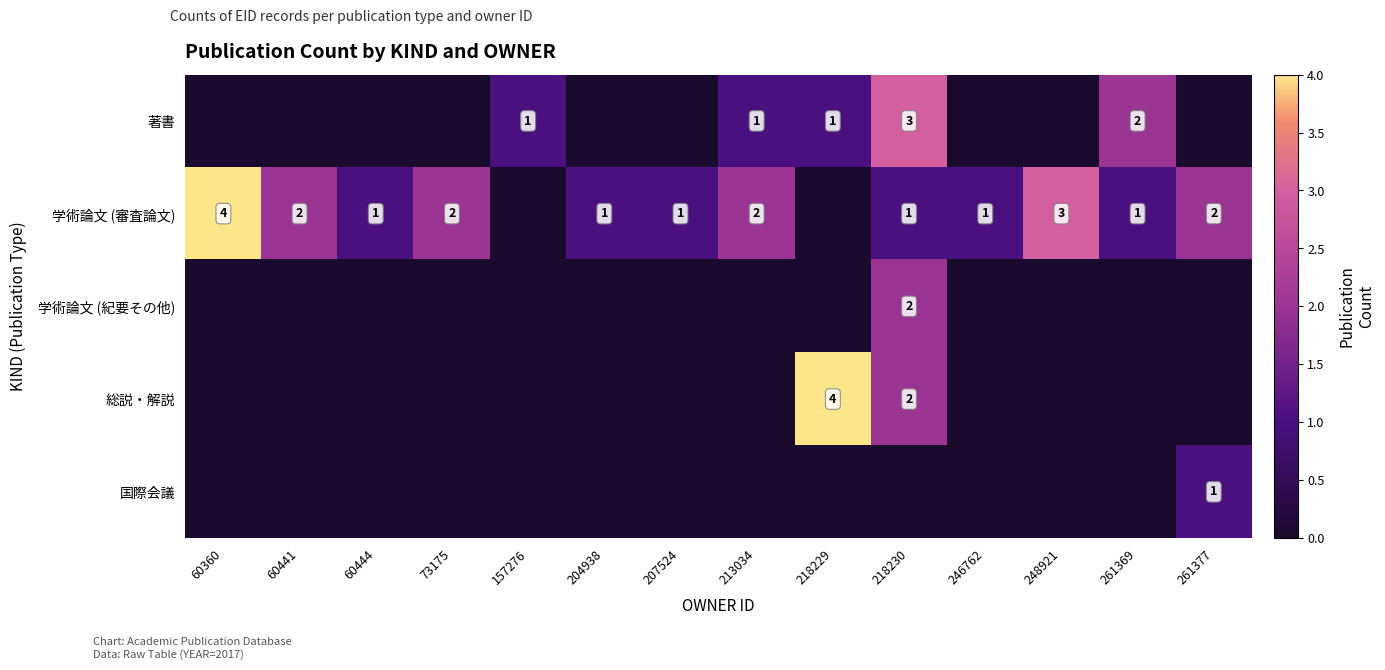

The 学術論文 (審査論文) series shows 1 at 60444. True or false?

True